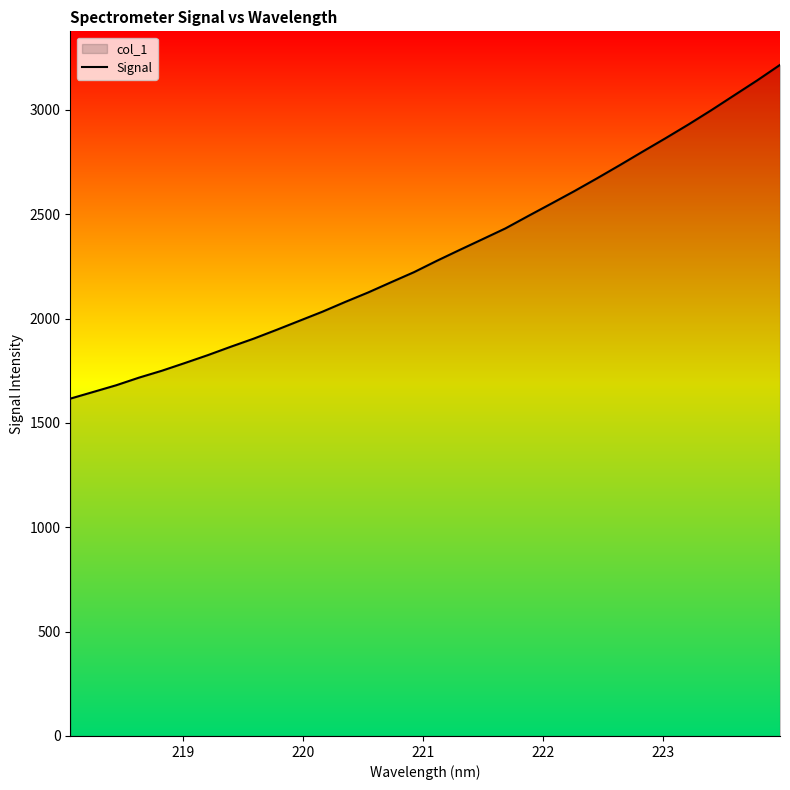

What is the minimum value shown in the chart?

1616.4